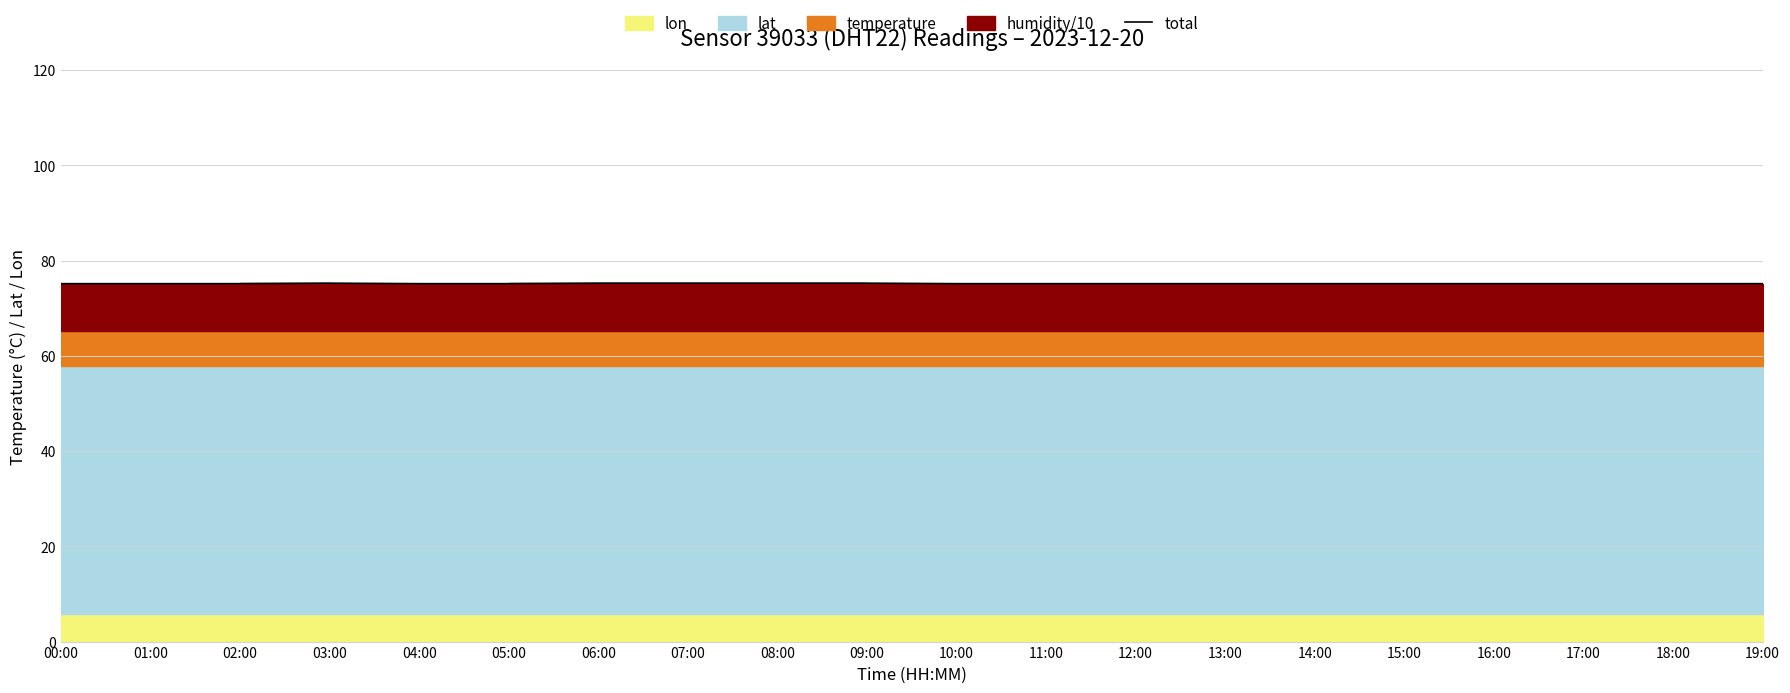

What is the average value?

75.2